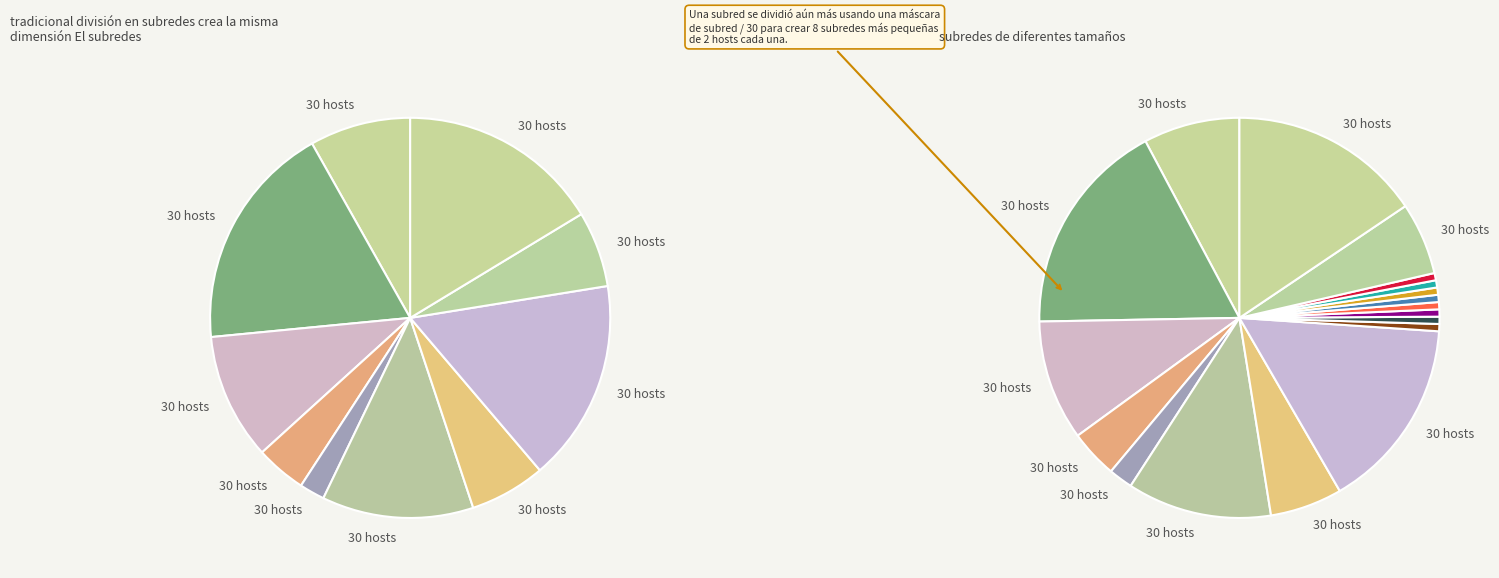

How much of the chart is everything except 4?

93.9%